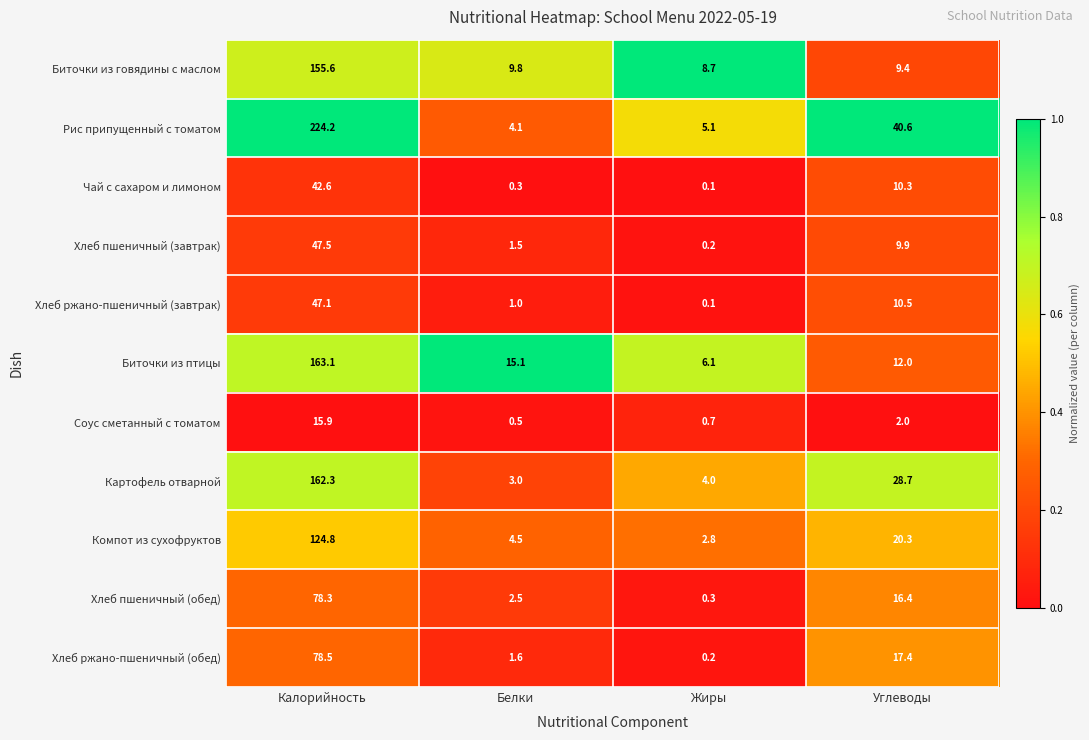

Which series has the largest range (max minus min)?

Рис припущенный с томатом